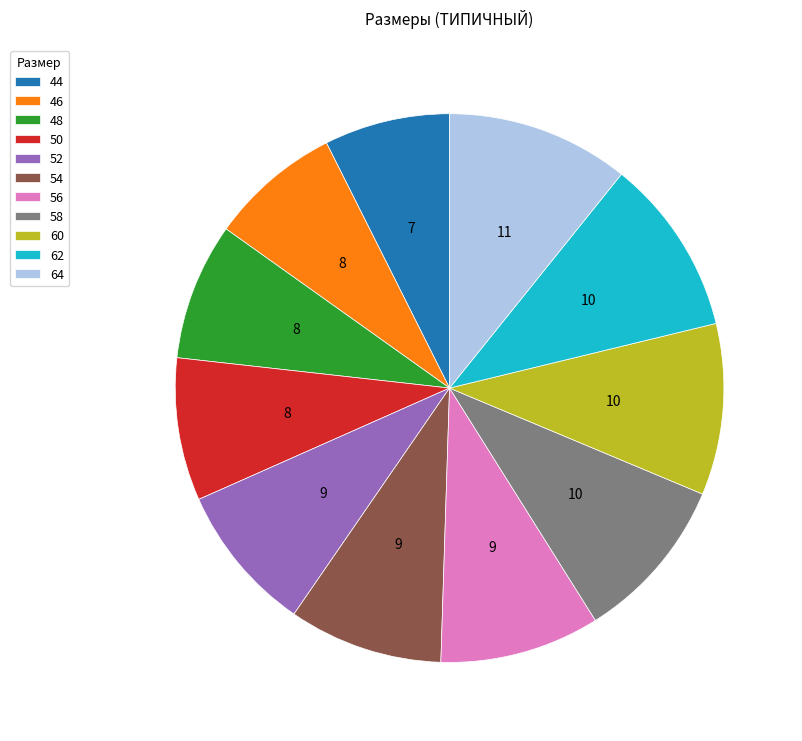

True or false: 48 accounts for 8% of the total.

True